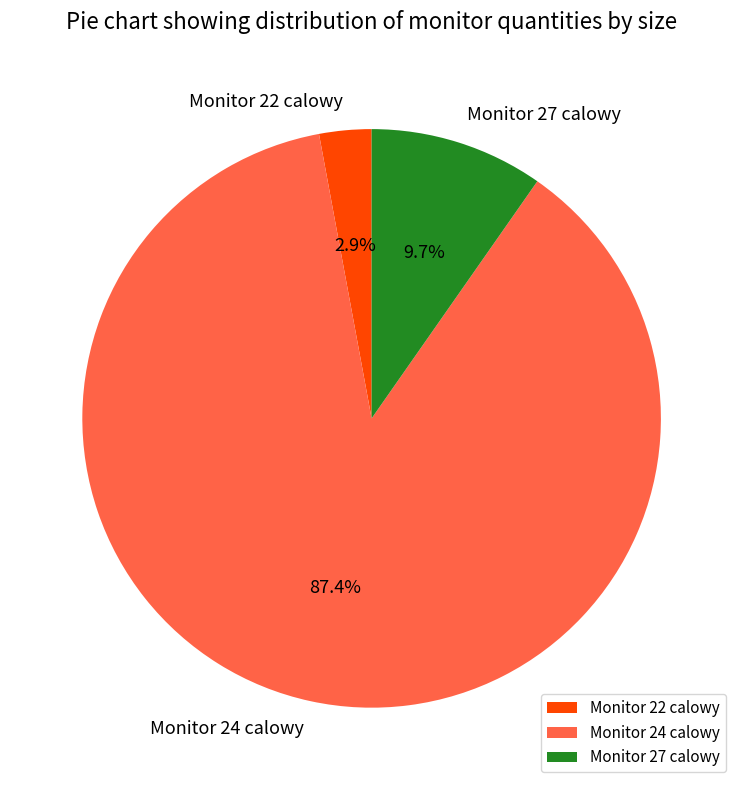

To the nearest percent, what is the combined percentage of Monitor 27 calowy and Monitor 22 calowy?

13%